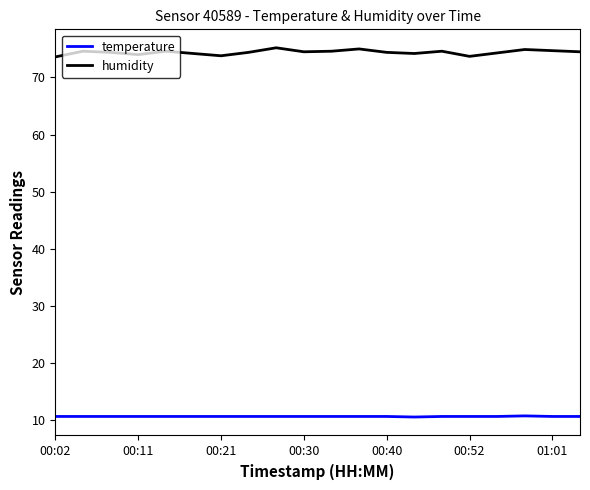

True or false: temperature and humidity intersect in this chart.

False